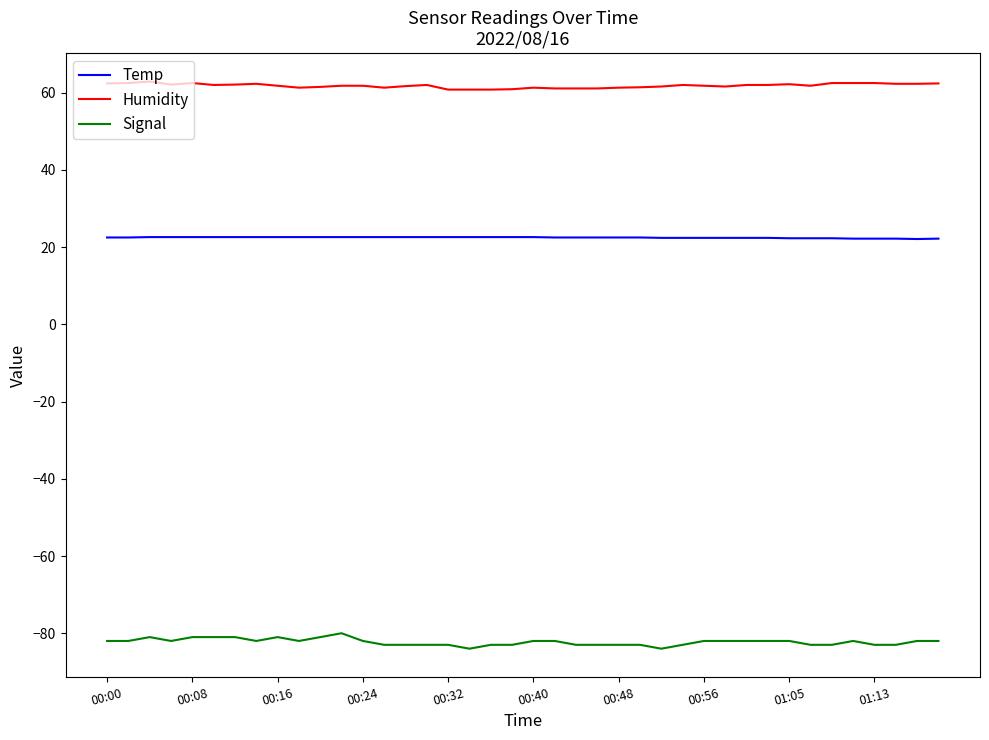

Rank the series by their average value, from highest to lowest.

Humidity, Temp, Signal